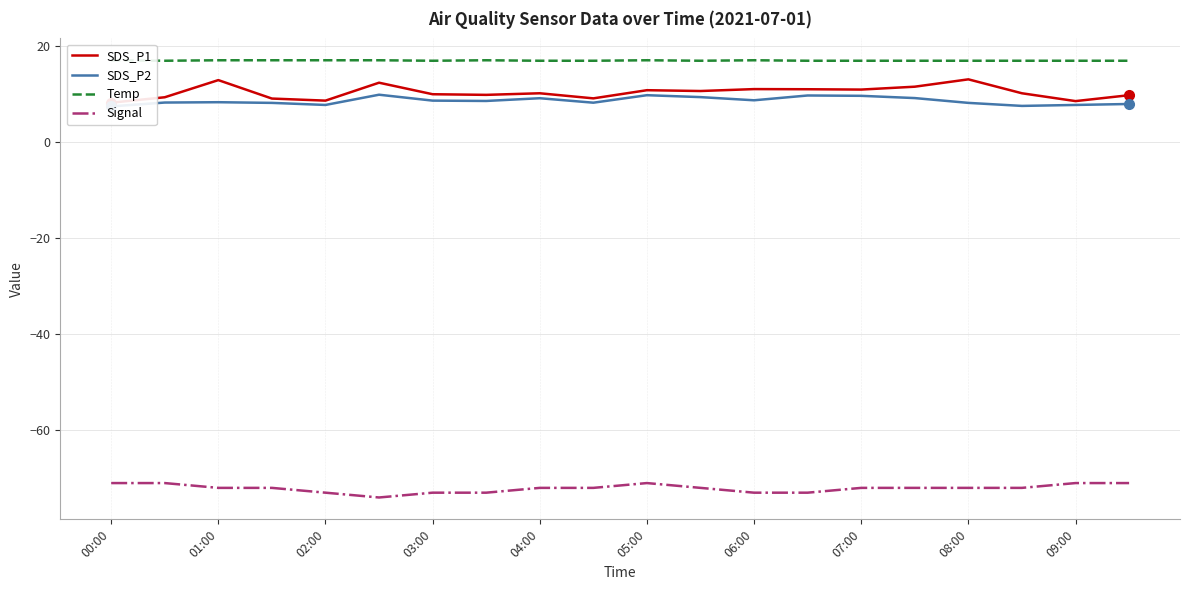

The value of Signal at 00:00 is -71. True or false?

True